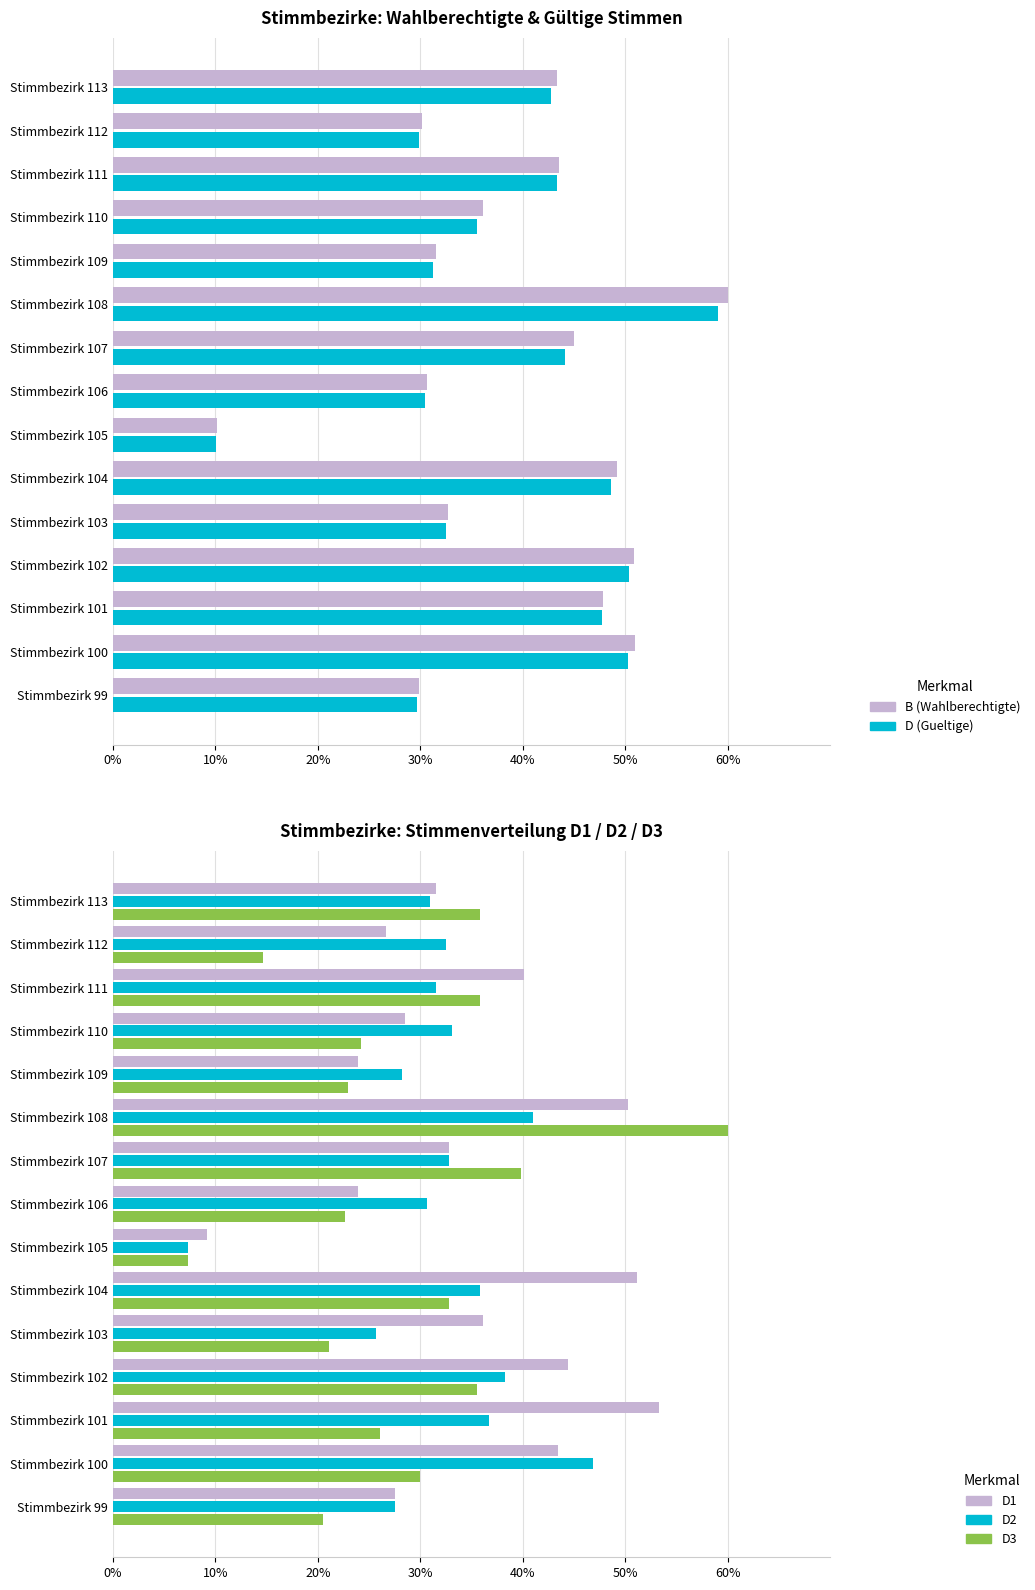

Is the value of D2 at Stimmbezirk 108 greater than the value of D3 at Stimmbezirk 111?

Yes